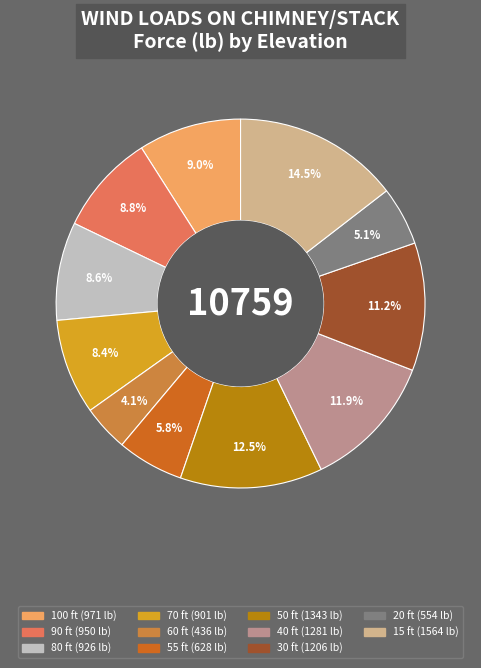

What is the total percentage of 15 ft and 80 ft?

23.1%